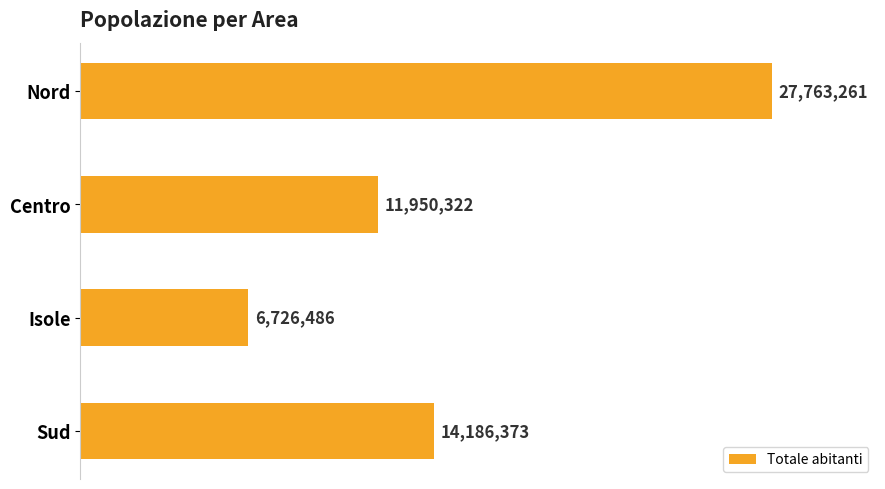

Does the chart contain any negative values?

No